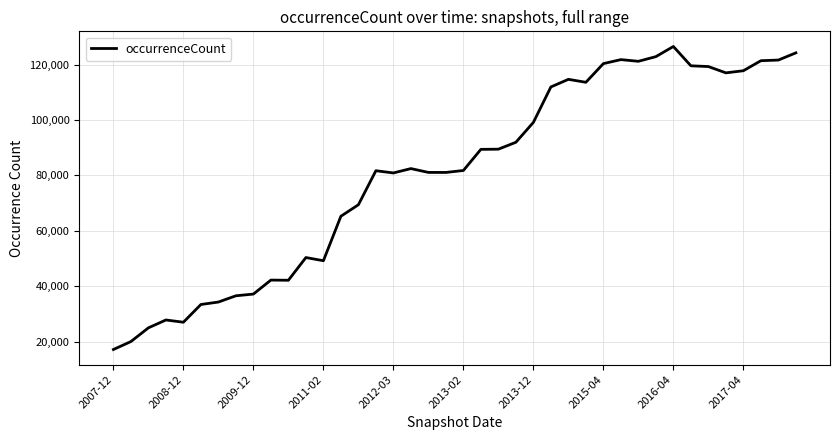

Is this an area chart (filled region under the line)?

No